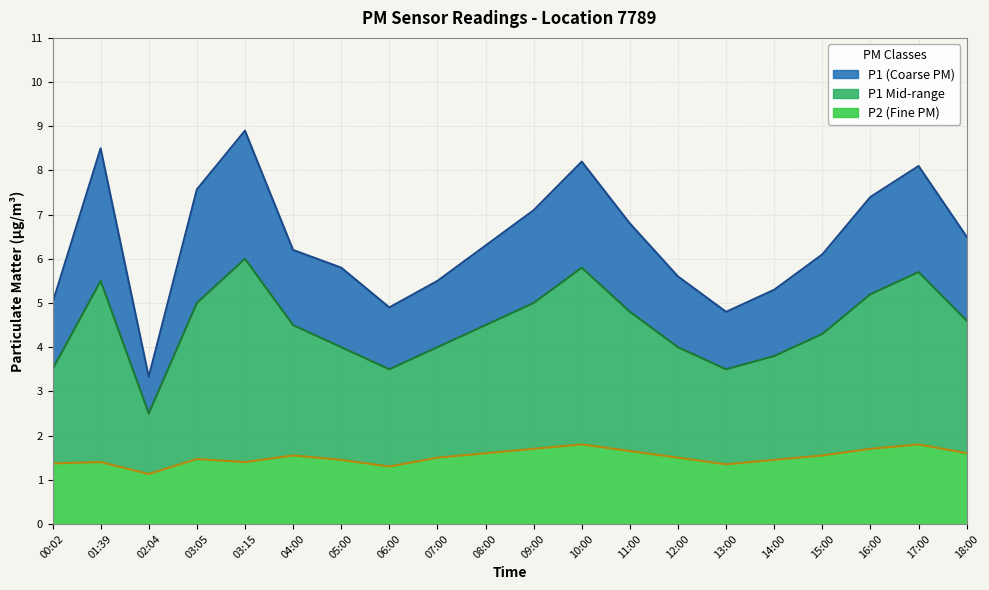

What is the sum of the P1 mid line values at 03:05 and 03:15?

11.0